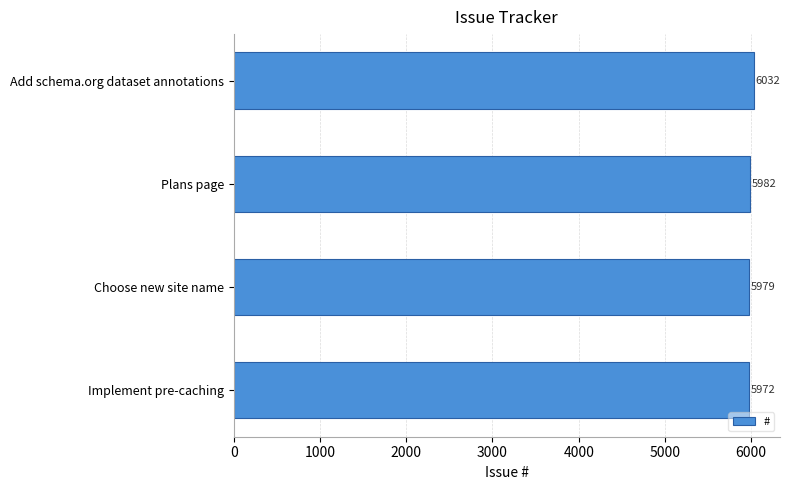

List the labels in order of value, smallest first.

Implement pre-caching, Choose new site name, Plans page, Add schema.org dataset annotations